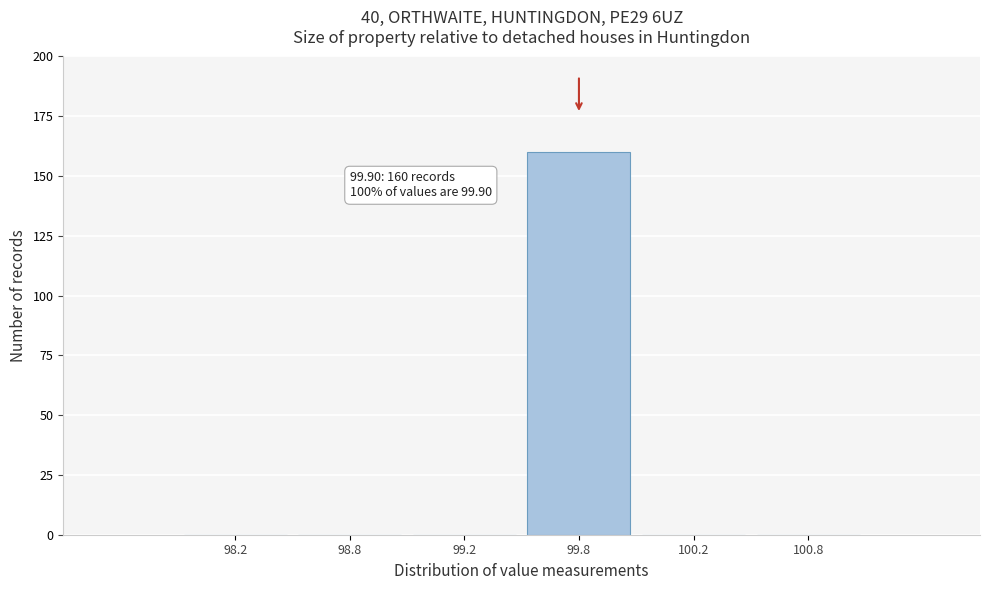

Reading right to left, extract all data points from this chart.

100.8=0	100.2=0	99.8=160	99.2=0	98.8=0	98.2=0